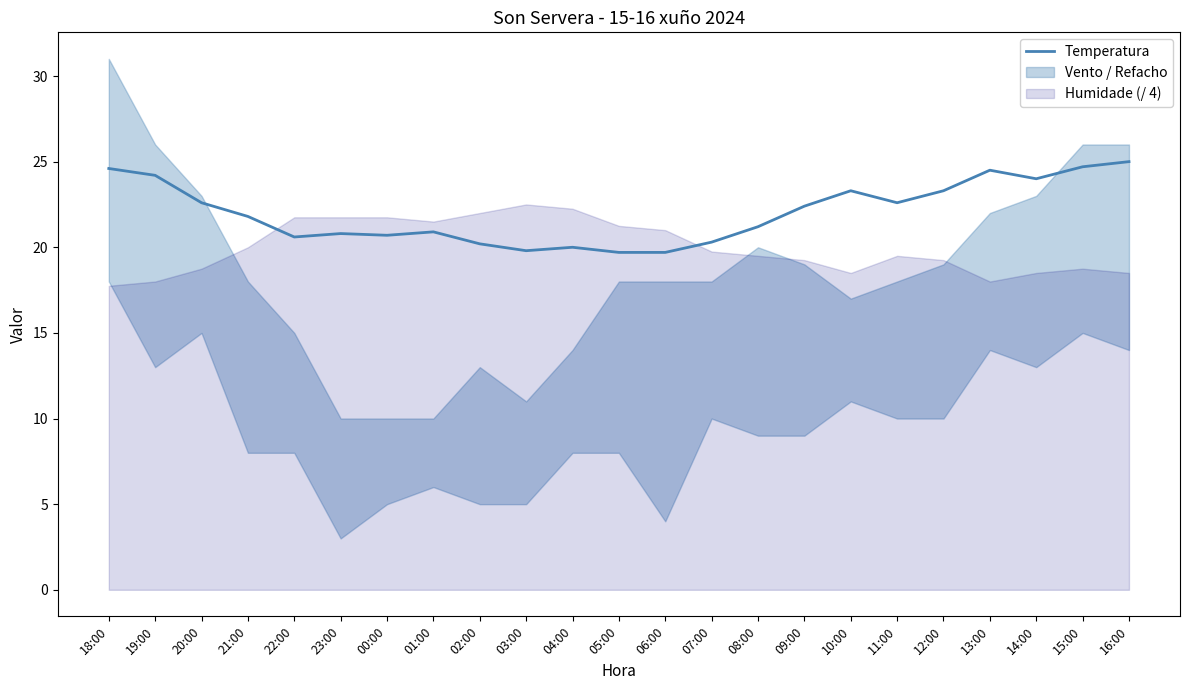

What is the label of the 5th point from the right?

12:00